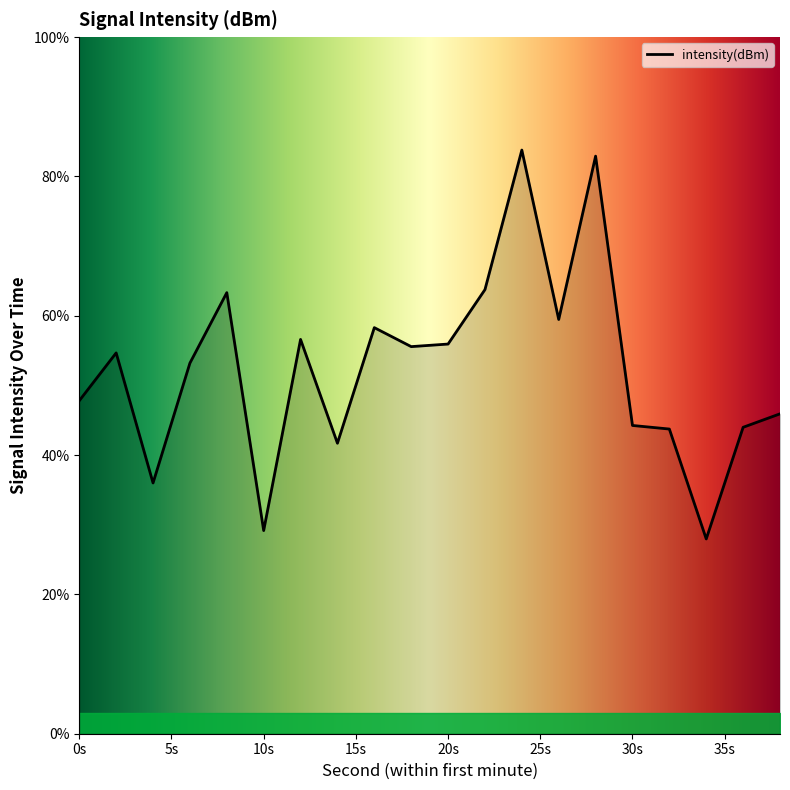

What is the difference between the maximum and minimum values?

55.8